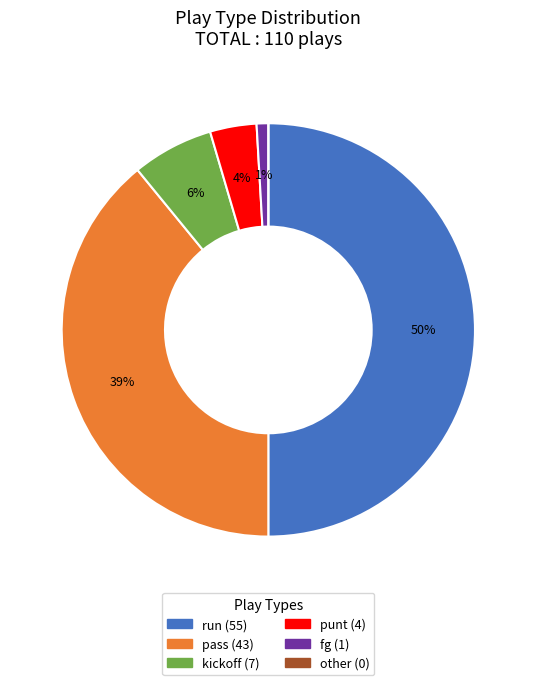

To the nearest percent, what percentage of the pie is punt?

4%